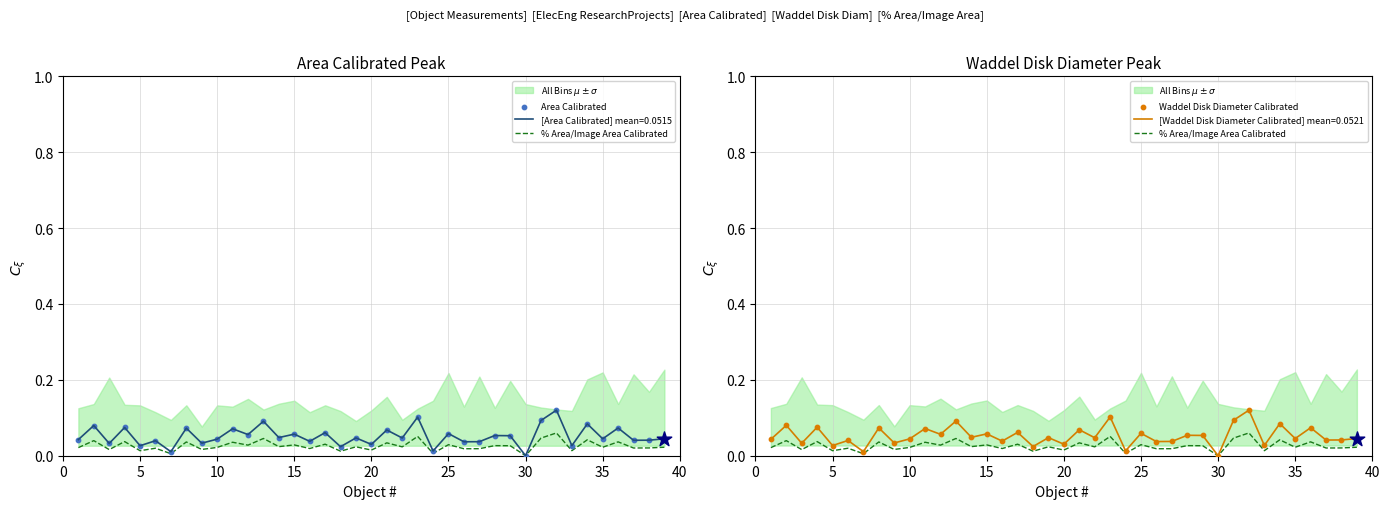

At how many categories does at least one series exceed 0?

38